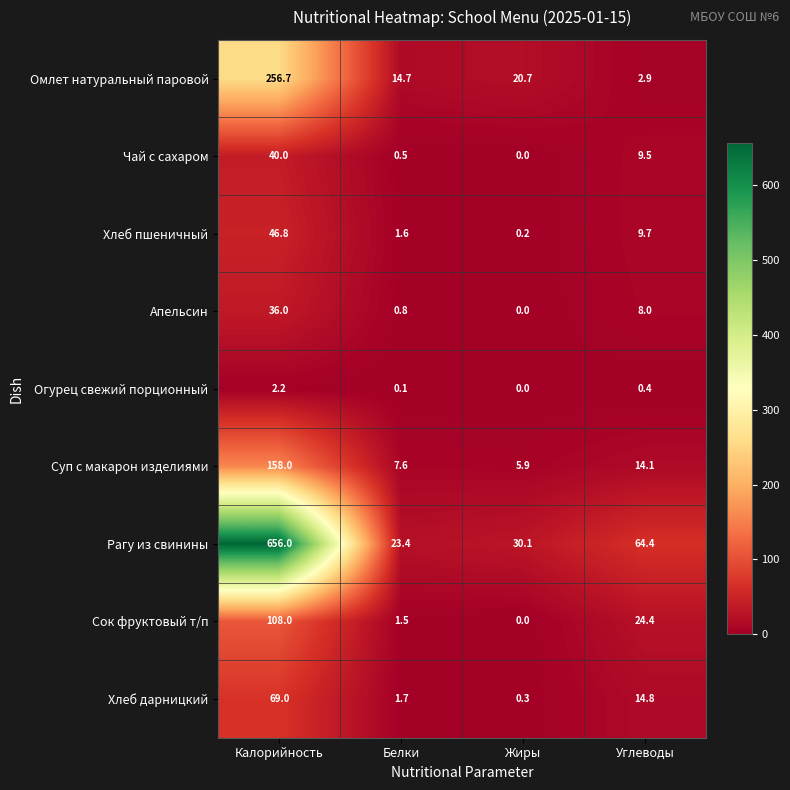

The value of Суп с макарон изделиями at Белки is 7.6. True or false?

True